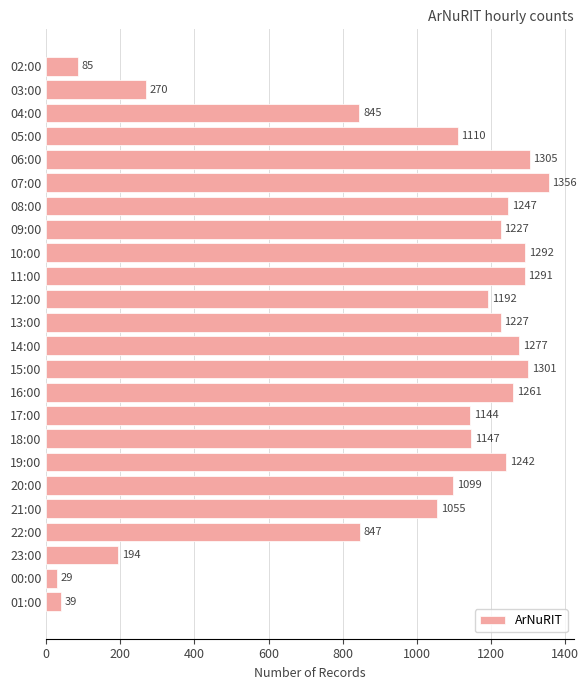

How many data points are less than 1192?

12